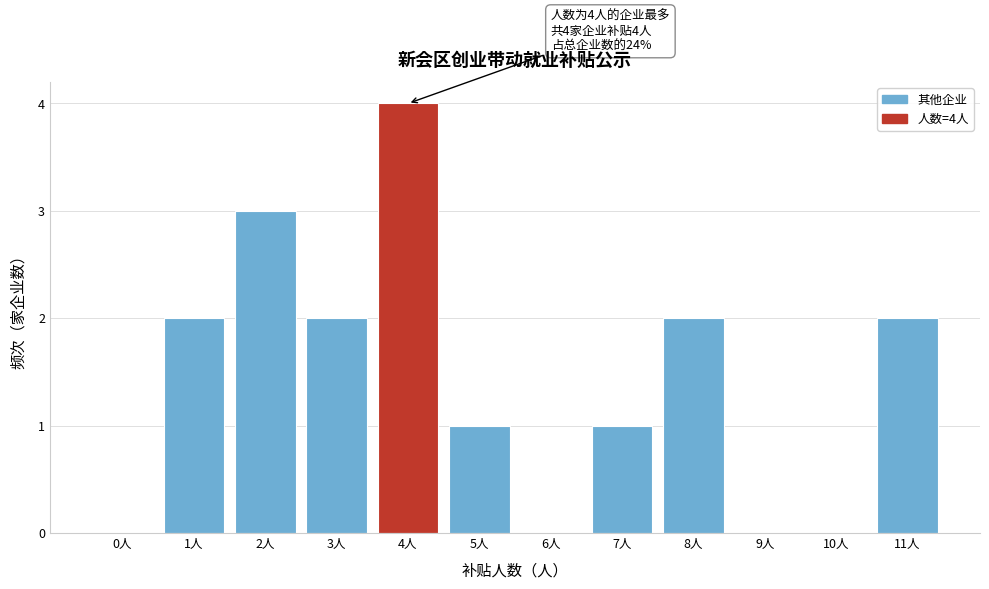

Reading right to left, what are all the values shown in this chart?

11人=2	10人=0	9人=0	8人=2	7人=1	6人=0	5人=1	4人=4	3人=2	2人=3	1人=2	0人=0